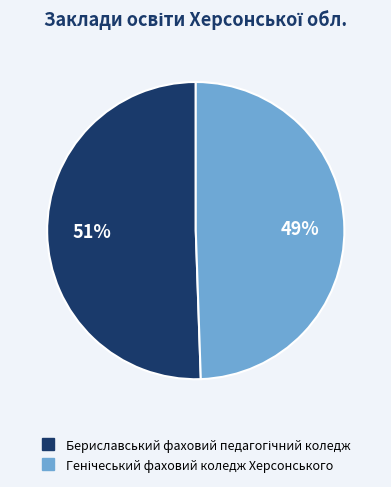

To the nearest percent, what is the average slice percentage?

50%